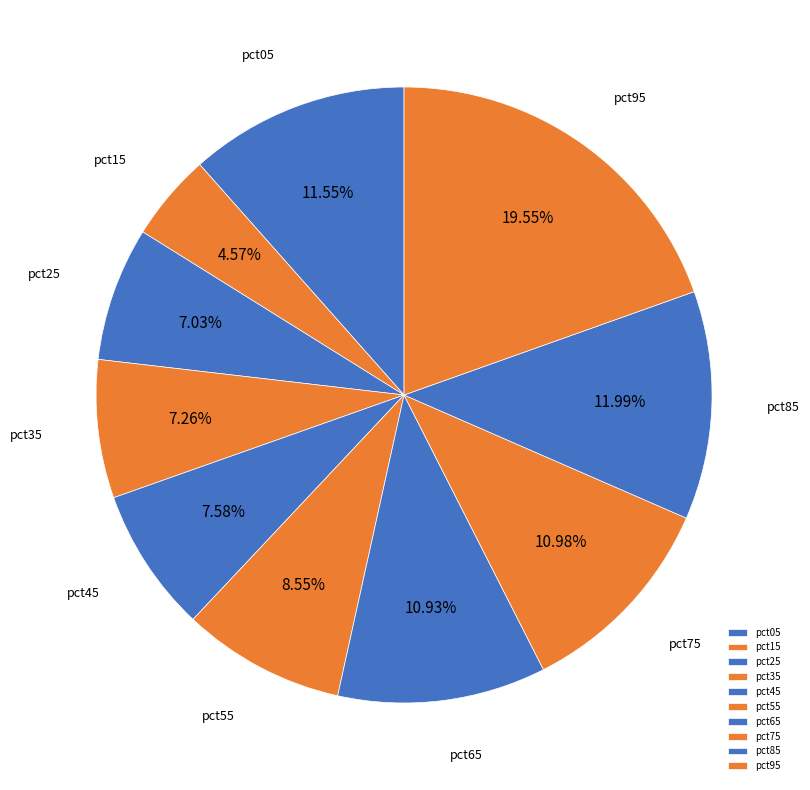

Which slice is the largest?

pct95